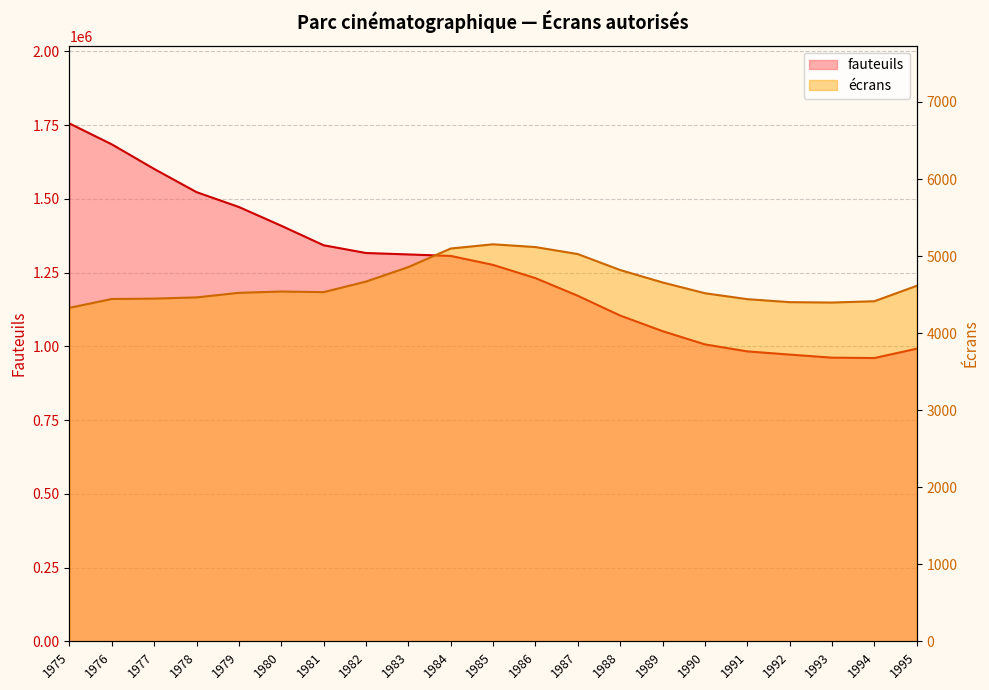

Rank the series at 1986 from highest to lowest value.

fauteuils, écrans